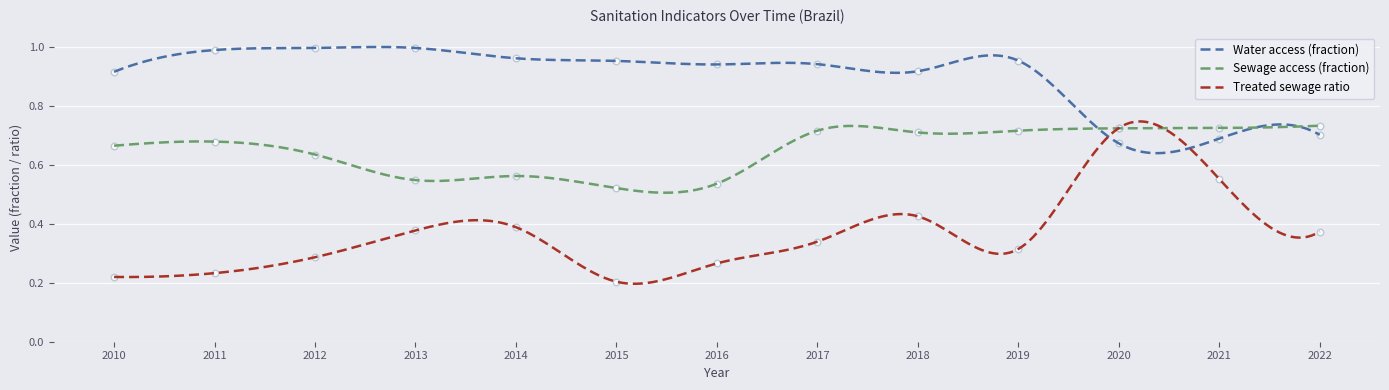

What is the total value across all series at 2019?

2.0